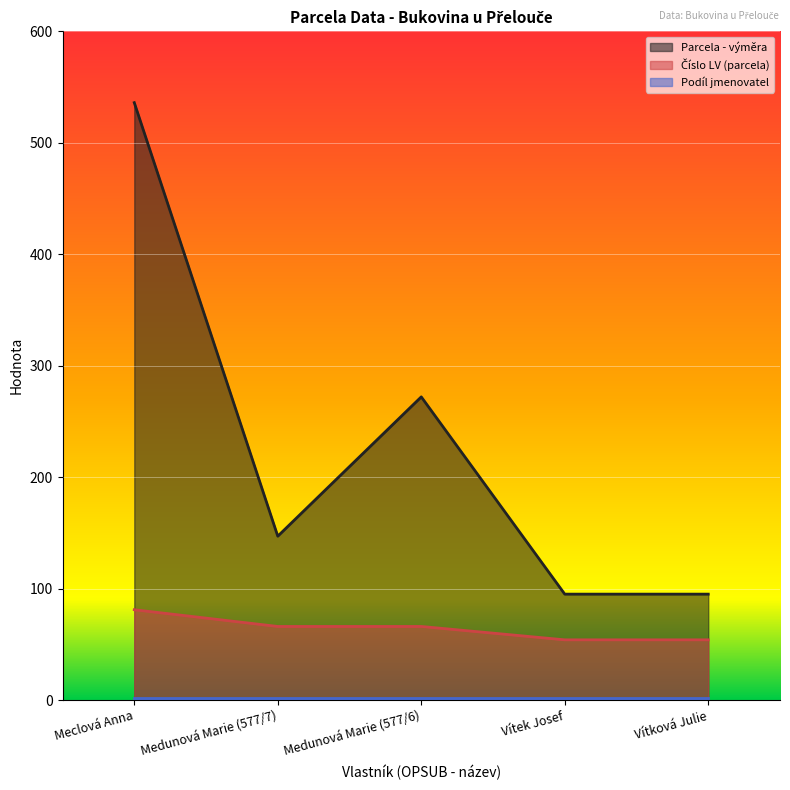

What is the sum of all Číslo LV (parcela) values?

321